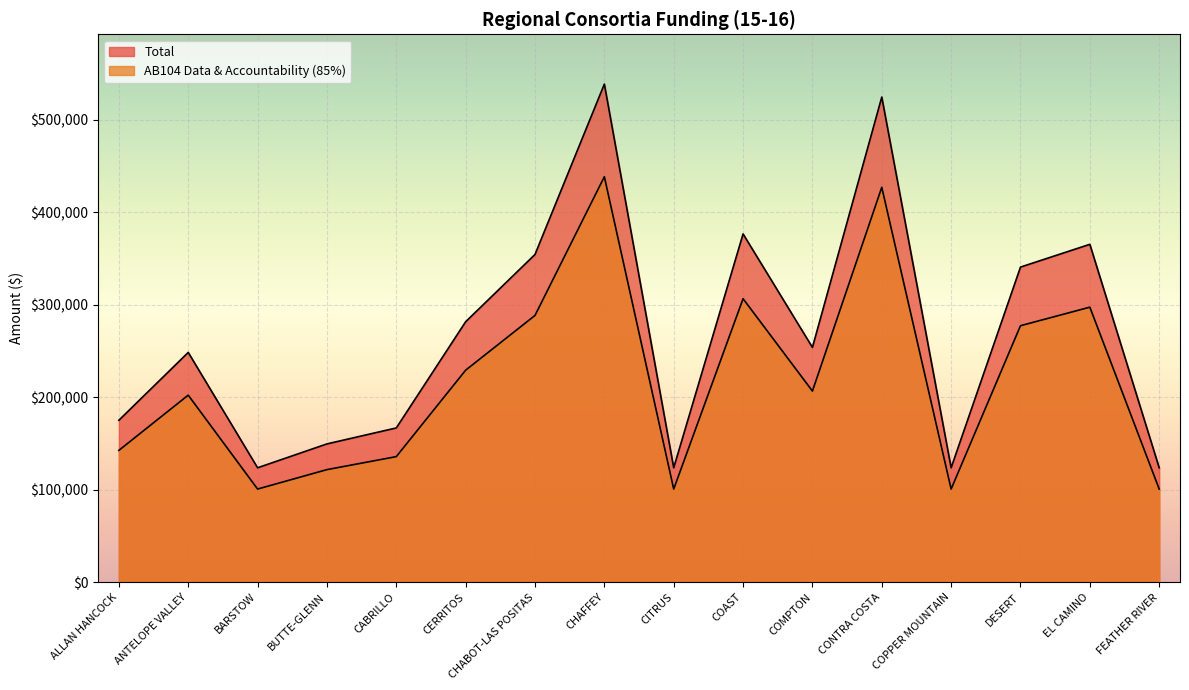

Rank the series by their average value, from lowest to highest.

AB104 Data & Accountability (85%), Total